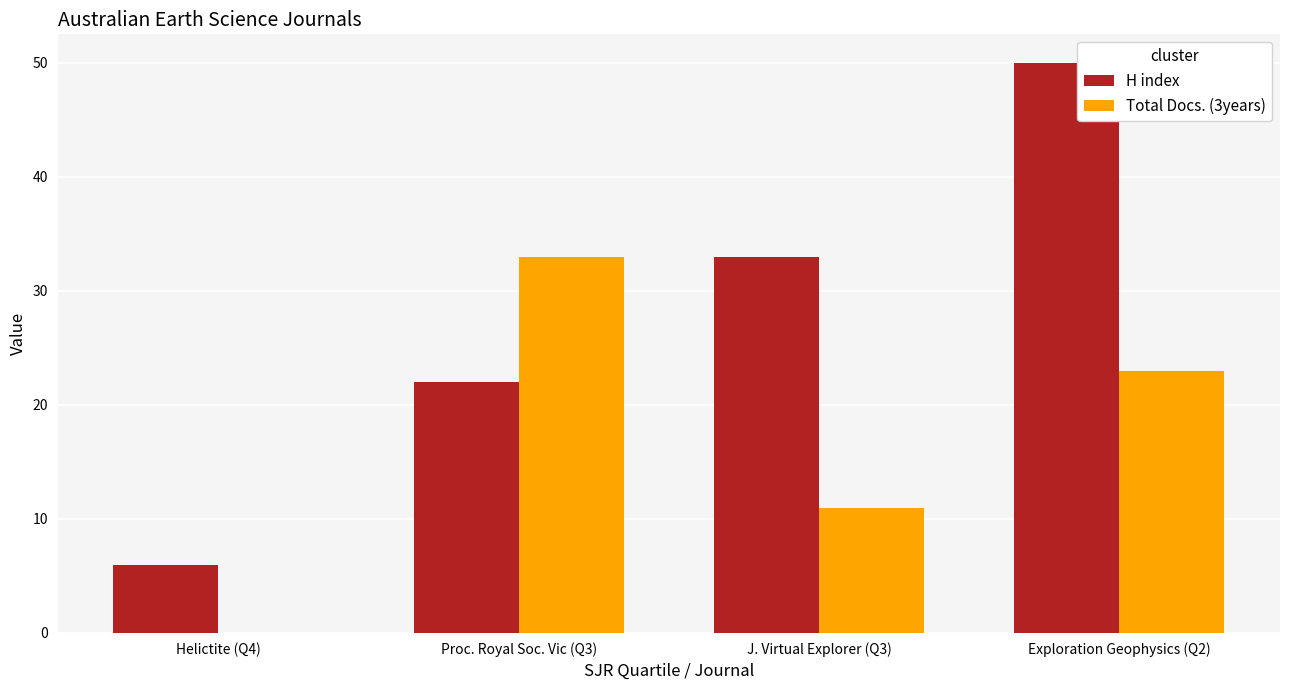

Which category has the highest value across all series?

Exploration Geophysics (Q2)